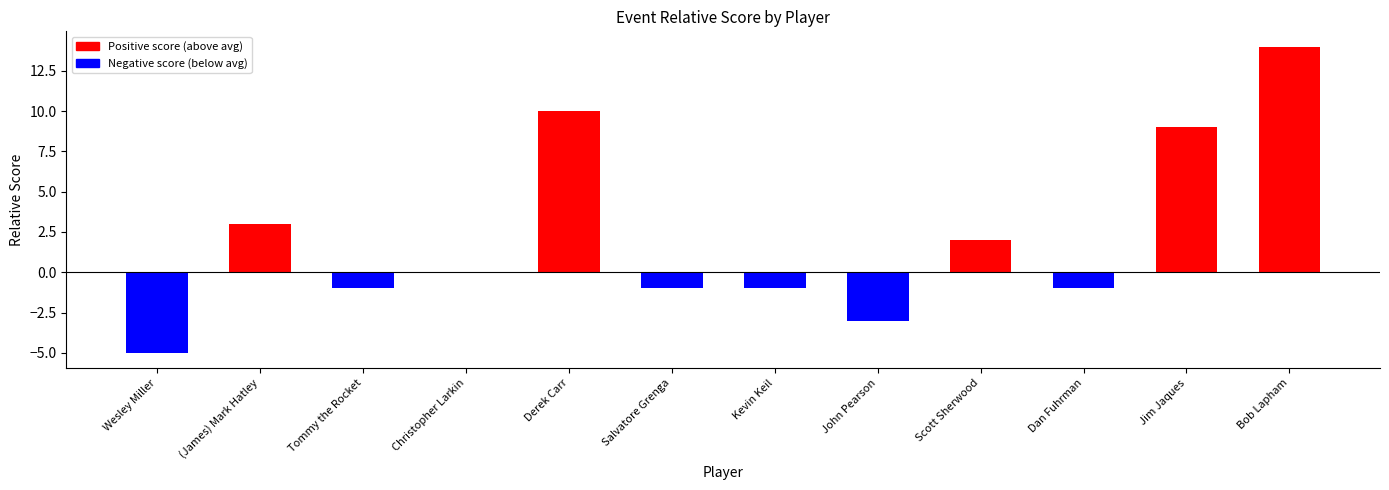

Reading right to left, list all the values displayed in this chart.

Bob Lapham=14	Jim Jaques=9	Dan Fuhrman=-1	Scott Sherwood=2	John Pearson=-3	Kevin Keil=-1	Salvatore Grenga=-1	Derek Carr=10	Christopher Larkin=0	Tommy the Rocket=-1	(James) Mark Hatley=3	Wesley Miller=-5